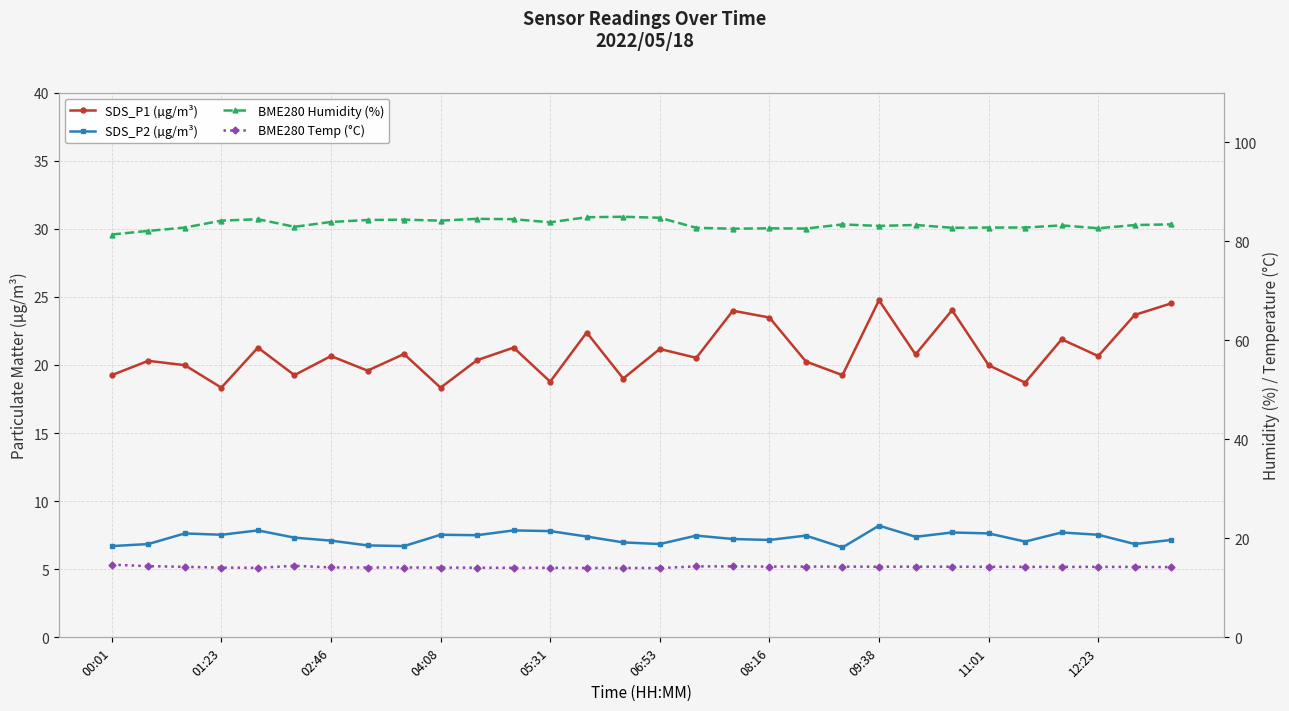

The value of SDS_P1 (µg/m³) at 22 is 11.3. True or false?

False